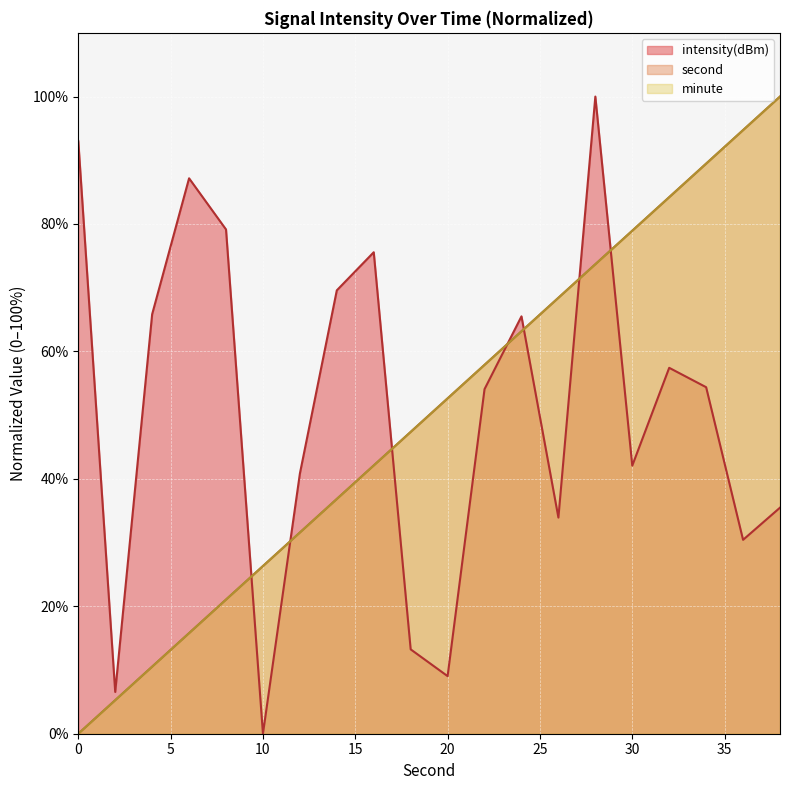

How many lines are shown in the chart?

3